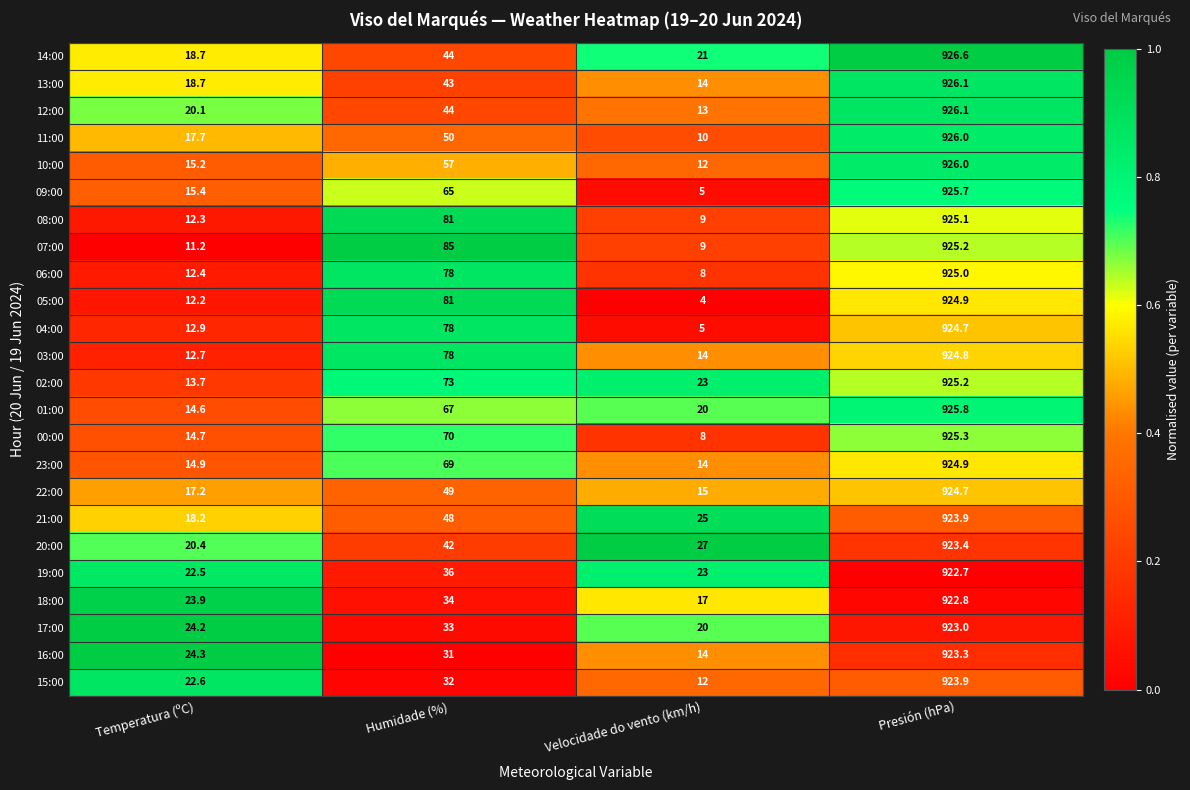

Which series has the largest range (max minus min)?

05:00